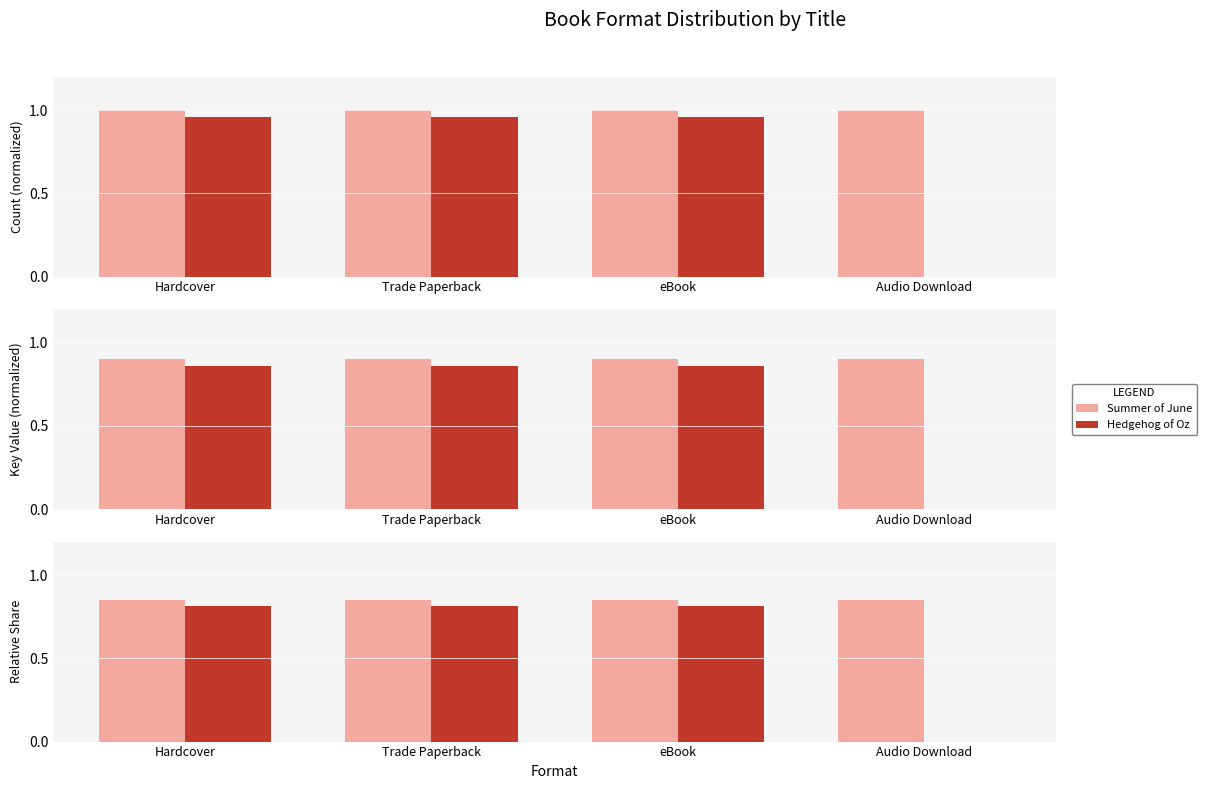

At which category does the chart reach its minimum across all series?

Audio Download